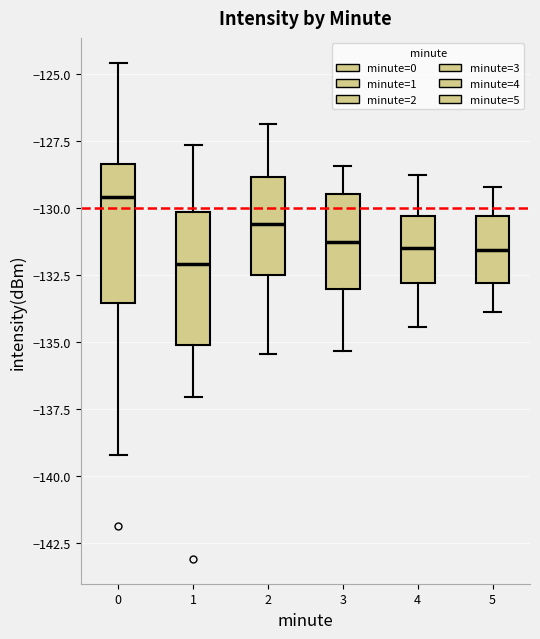

Which box has the lowest median line?

1